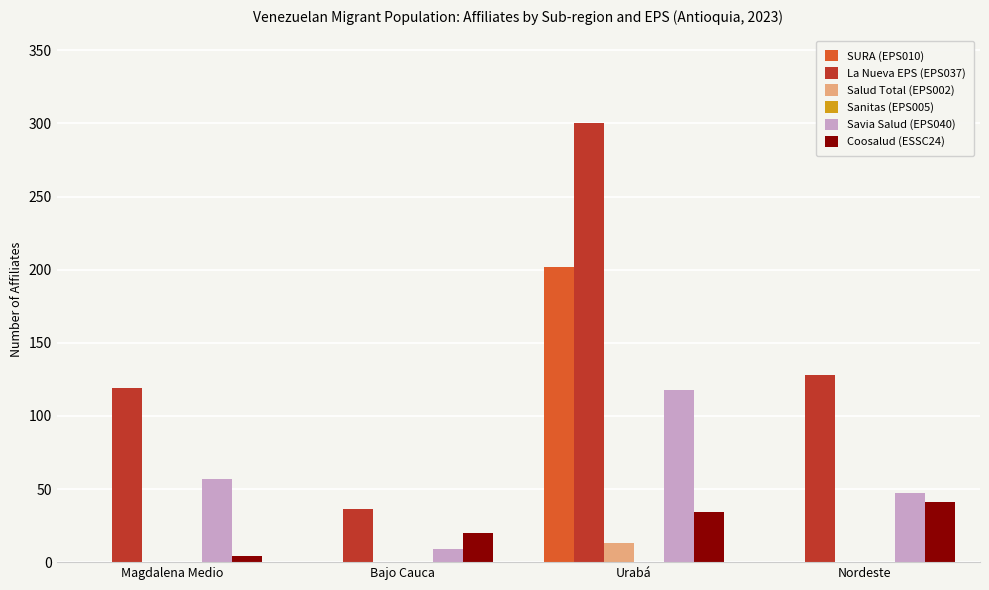

What is the highest value of the Coosalud (ESSC24) series?

41